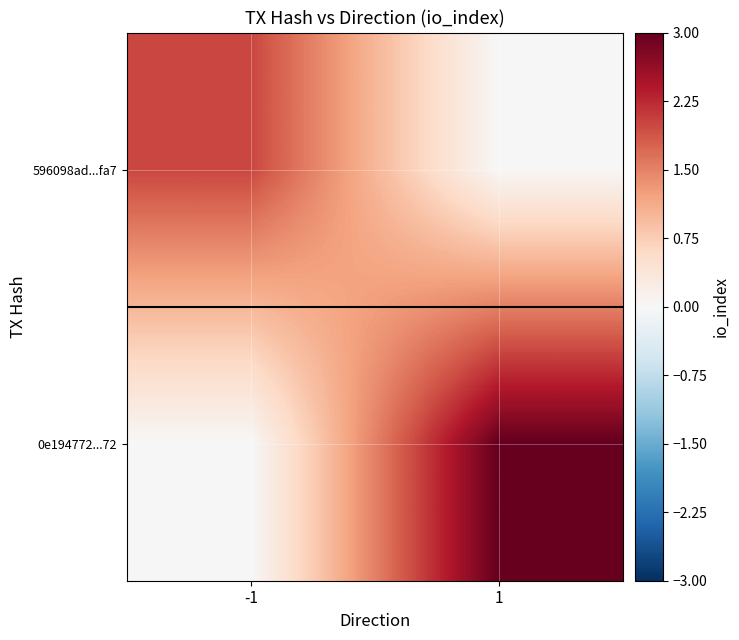

Between -1 and 1, which series saw the biggest shift?

0e194772...72